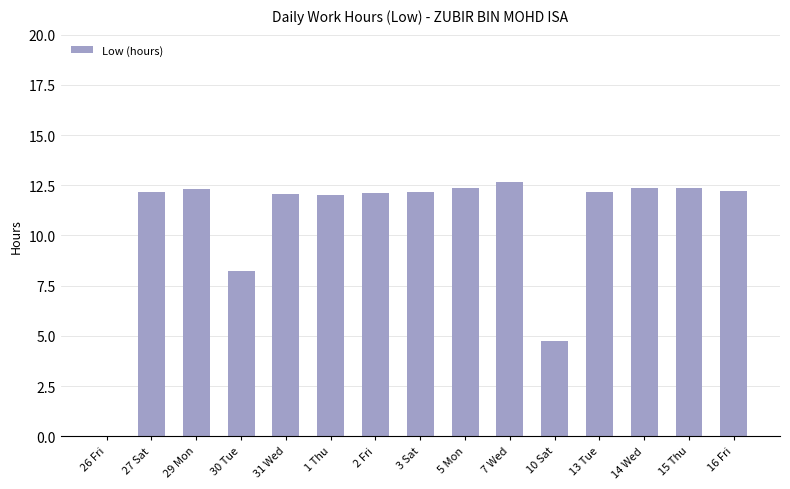

Is it true that the value at 10 Sat is 2.6?

False